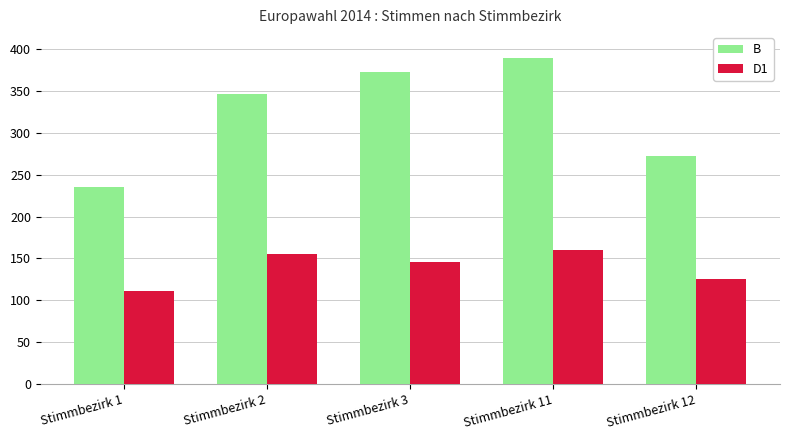

Which series has the widest spread of values?

B